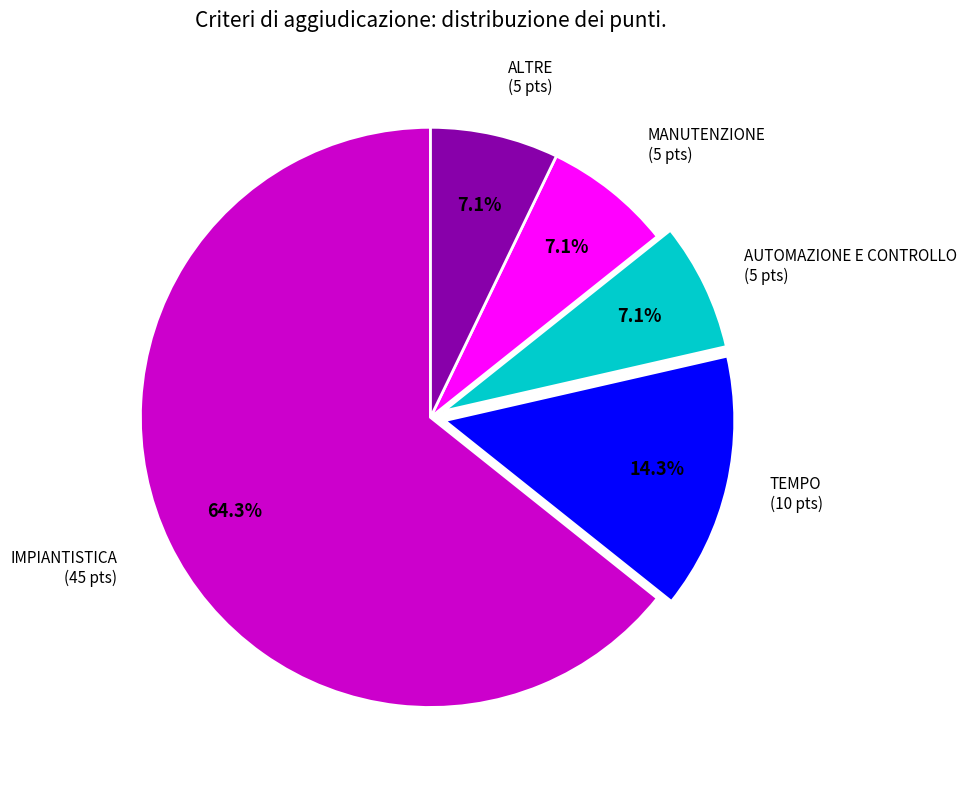

Does any single category account for the majority?

Yes